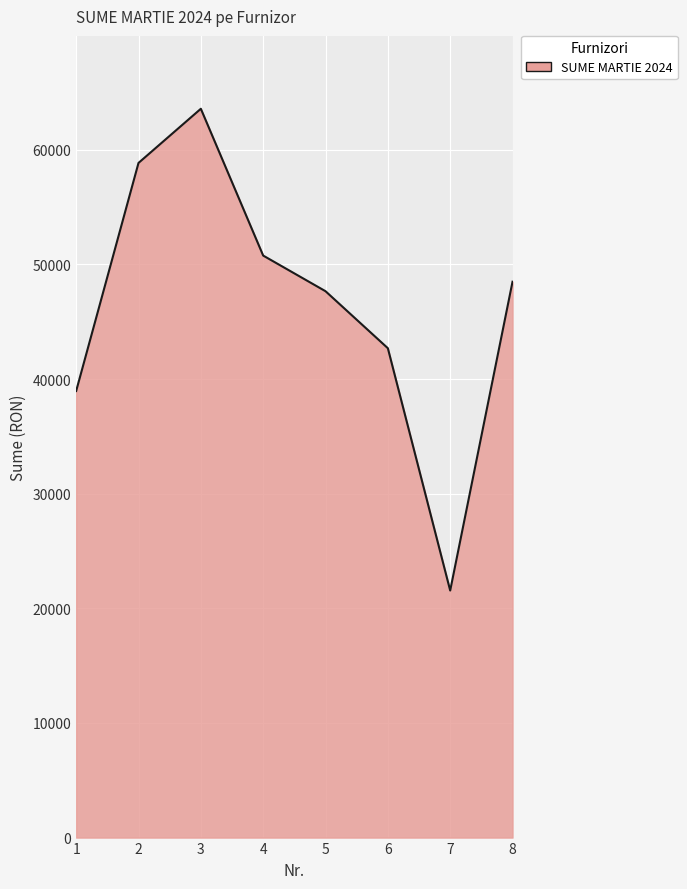

The value at 4 is 50773.0. True or false?

True